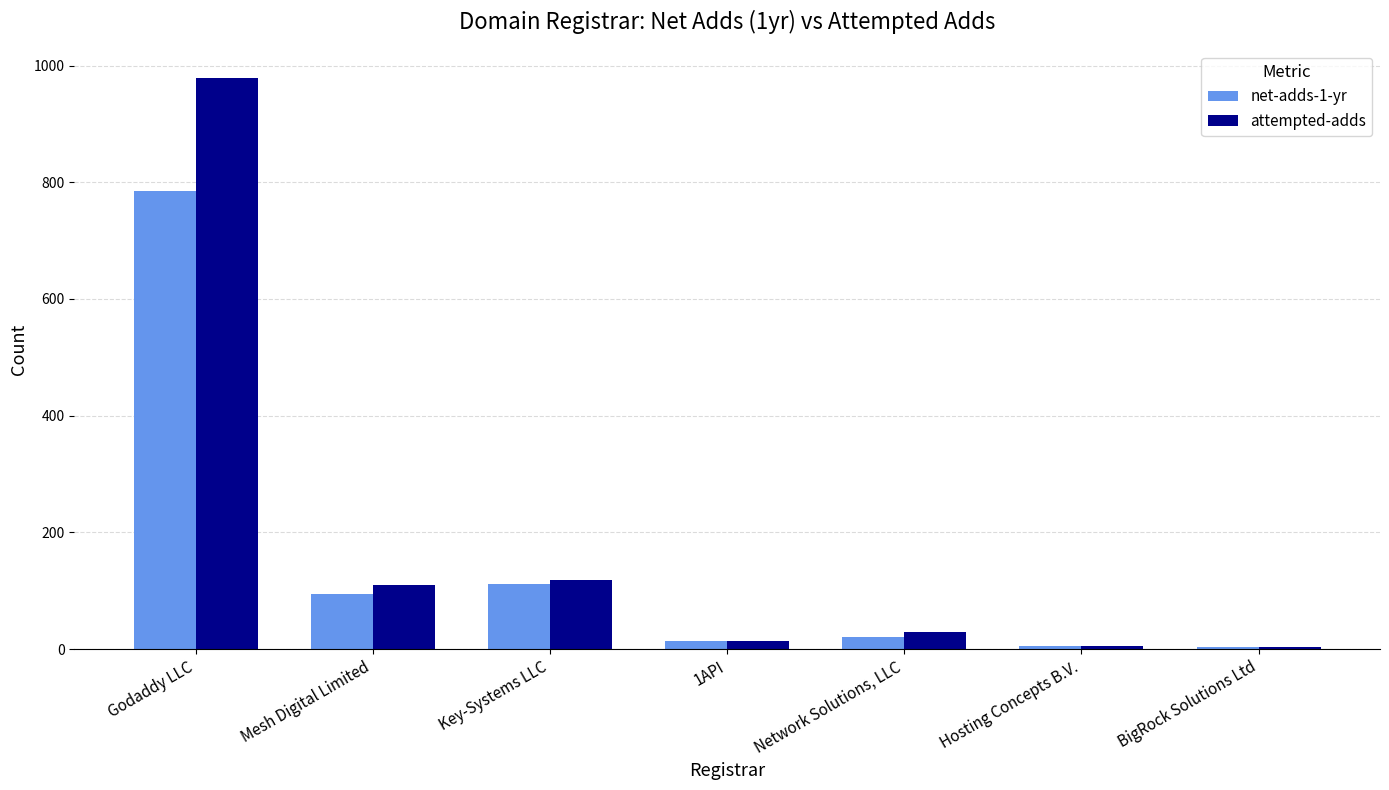

At which category is the sum across all series the highest?

Godaddy LLC